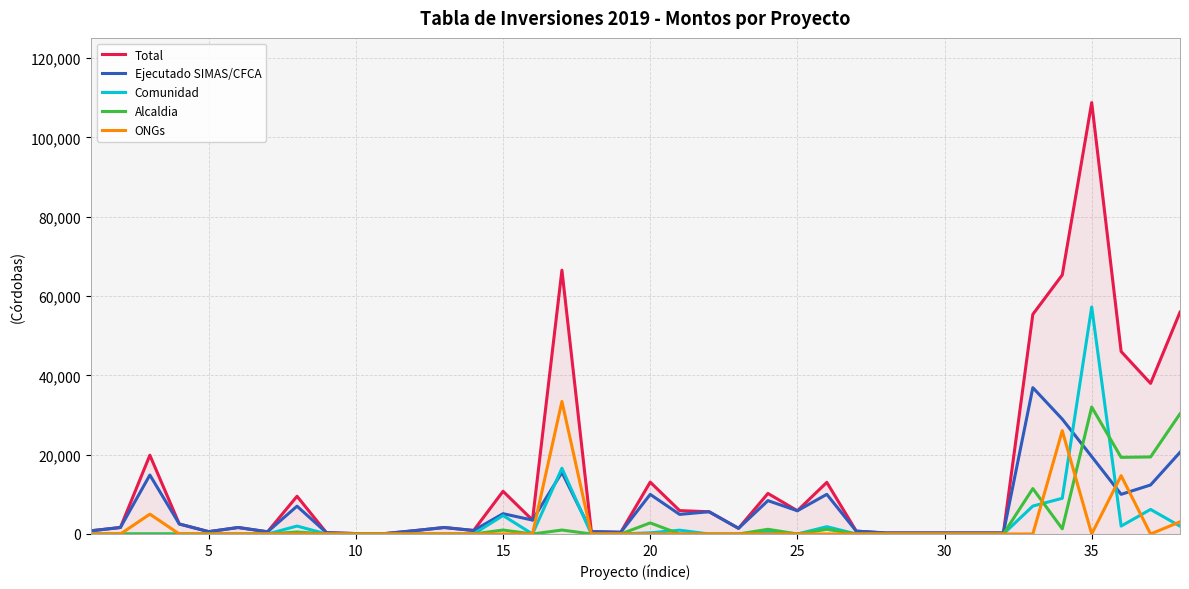

At how many categories does at least one series exceed 44796?

6